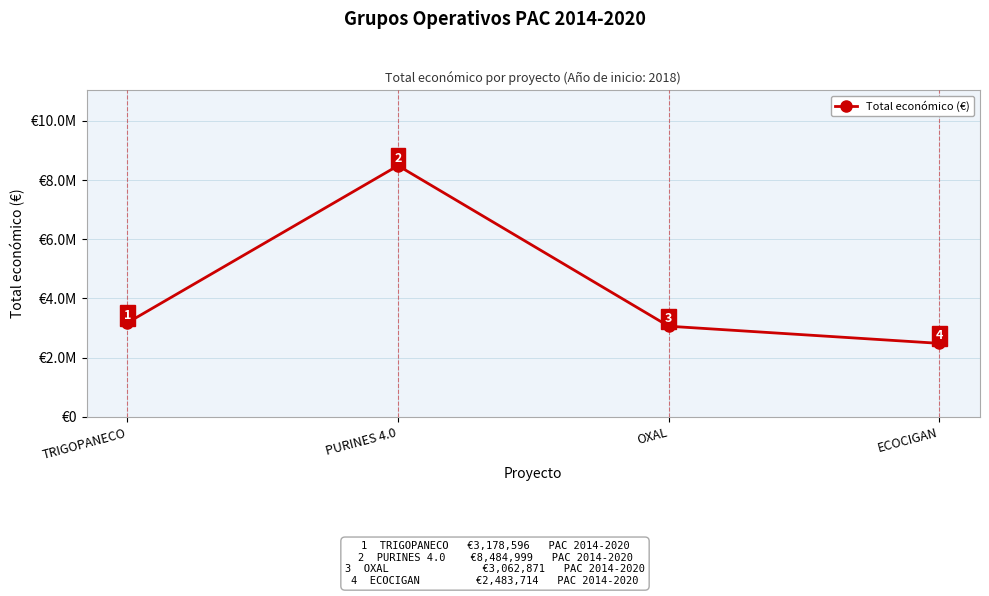

Does the chart have visible grid lines?

Yes